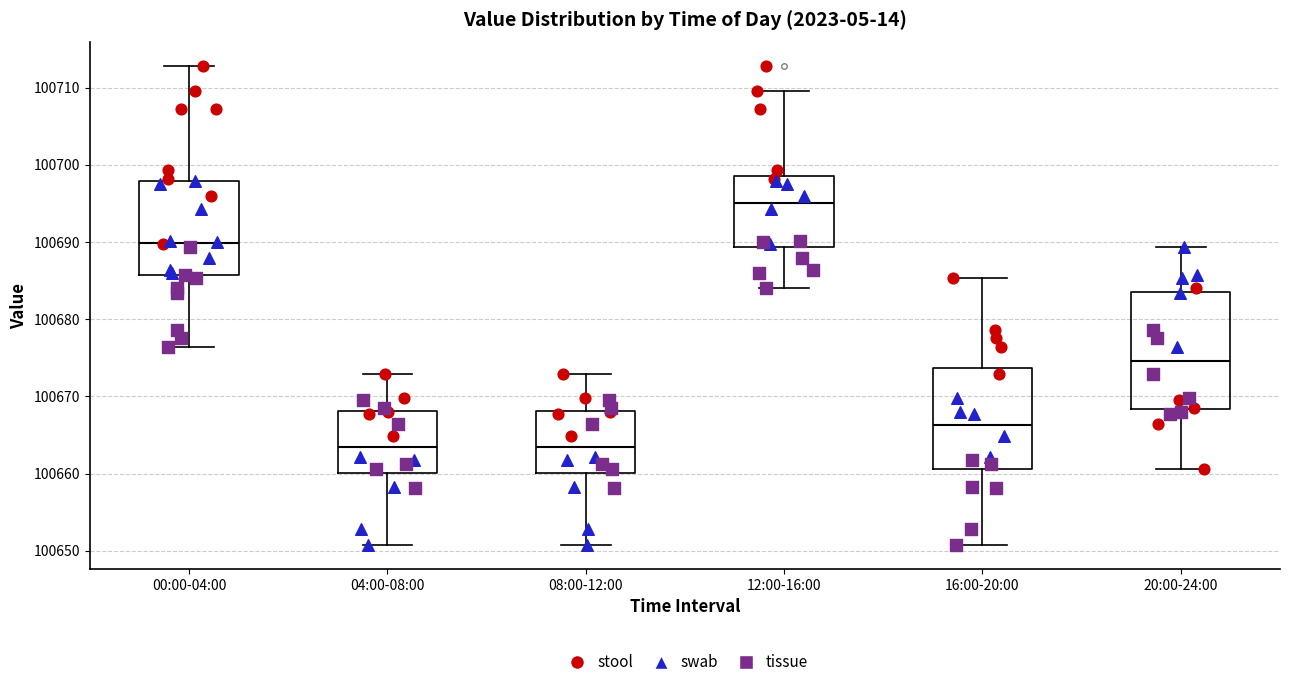

Where does the median line of the box for 16:00-20:00 sit on the y-axis? The values are not printed on the chart, so give them approximately, as read against the axis.

100666